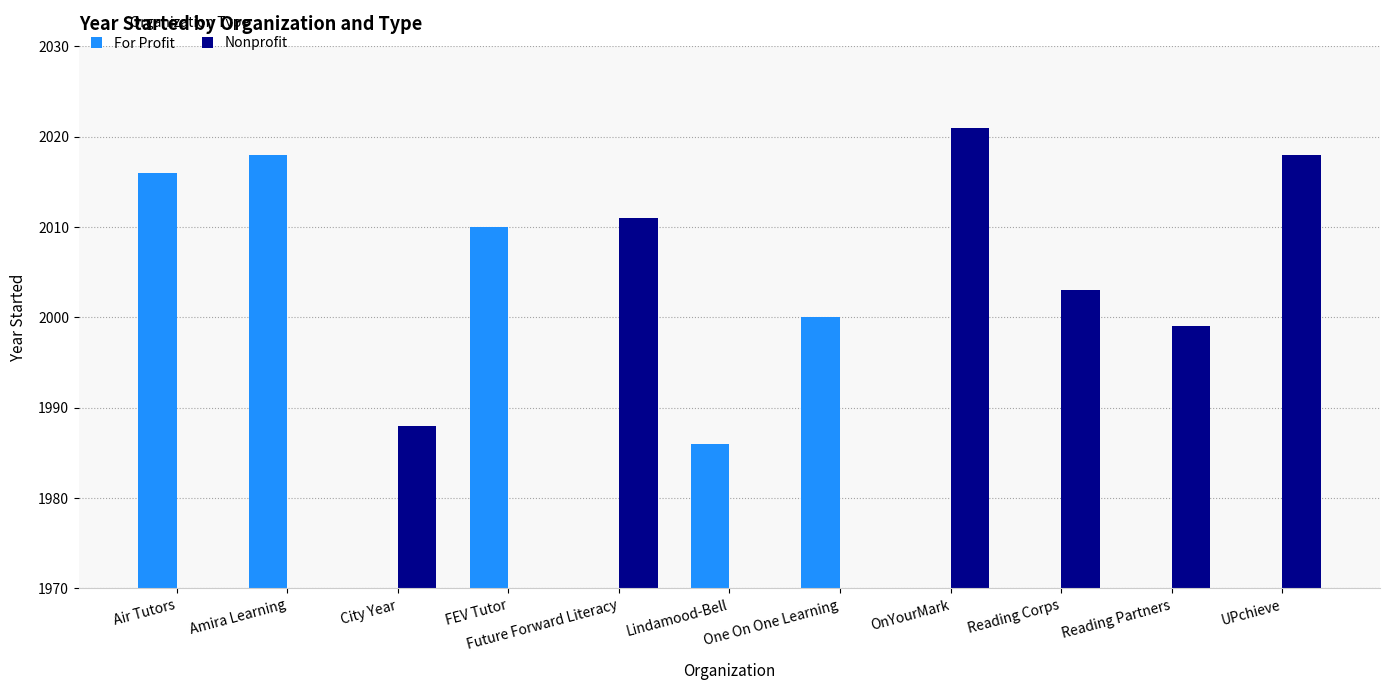

Reading left to right, extract all data points from this chart.

For Profit: Air Tutors=2016	Amira Learning=2018	City Year=0	FEV Tutor=2010	Future Forward Literacy=0	Lindamood-Bell=1986	One On One Learning=2000	OnYourMark=0	Reading Corps=0	Reading Partners=0	UPchieve=0
Nonprofit: Air Tutors=0	Amira Learning=0	City Year=1988	FEV Tutor=0	Future Forward Literacy=2011	Lindamood-Bell=0	One On One Learning=0	OnYourMark=2021	Reading Corps=2003	Reading Partners=1999	UPchieve=2018